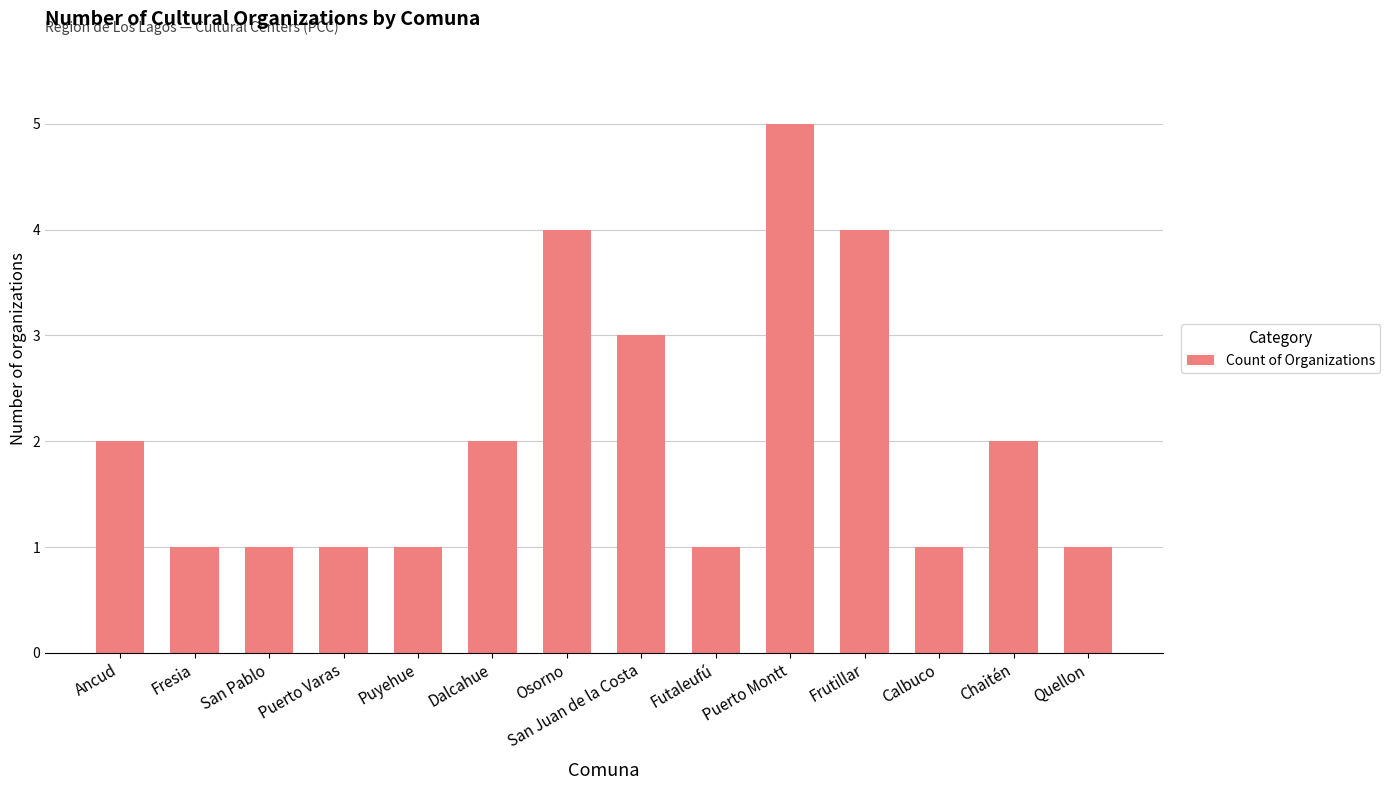

Count the number of categories in the chart.

14